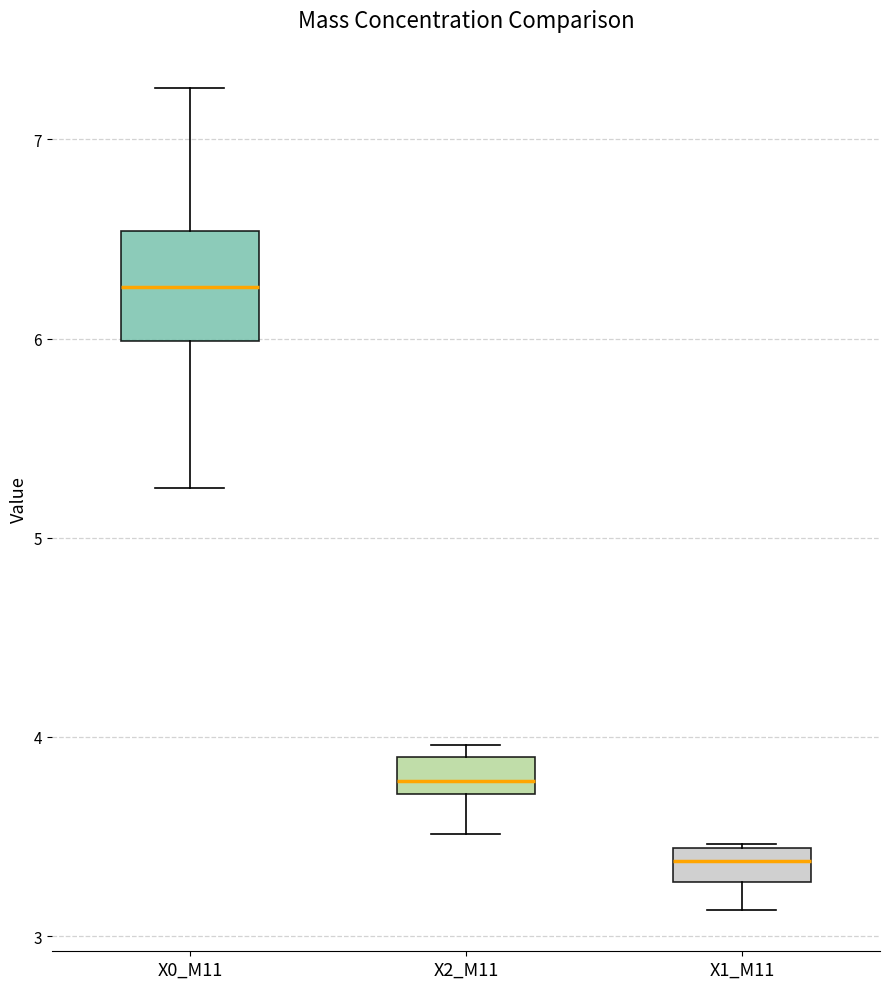

Where does the lower whisker of the box for X0_M11 end on the y-axis? The values are not printed on the chart, so give them approximately, as read against the axis.

5.3